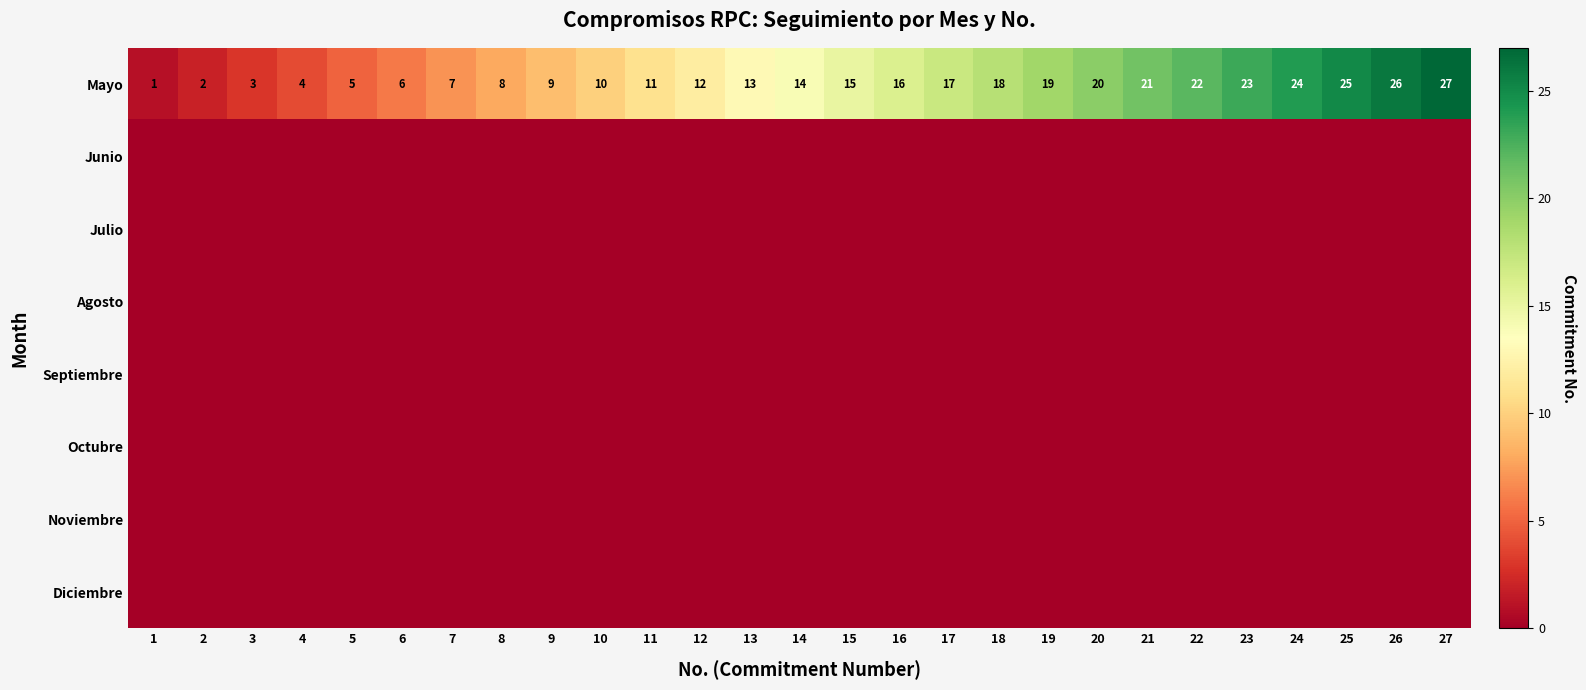

At how many categories does at least one series exceed 18?

9